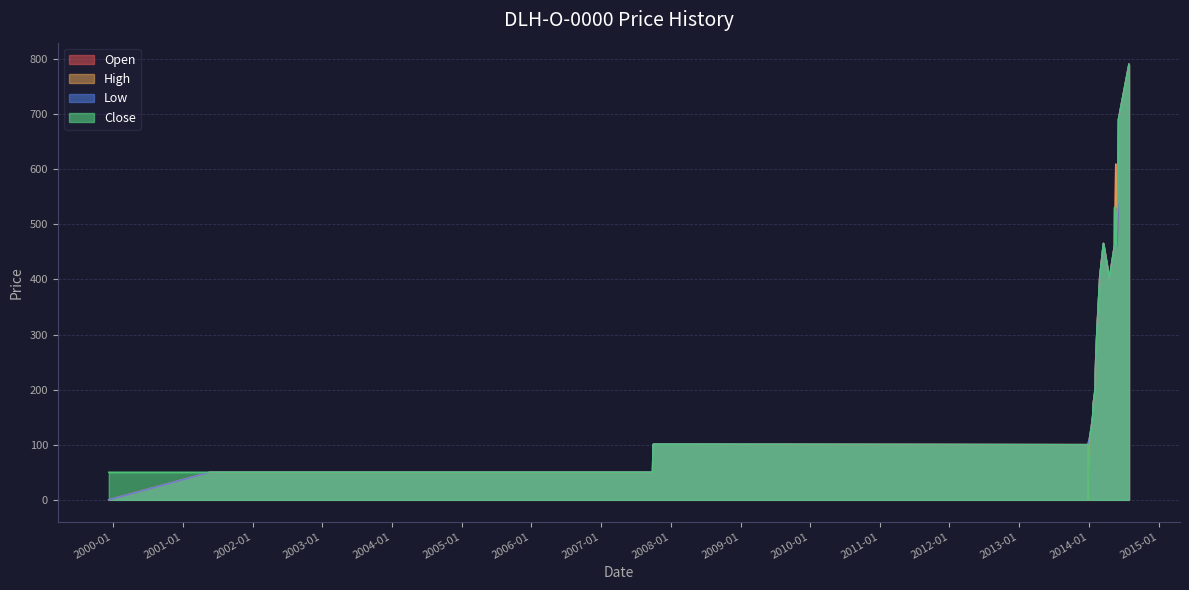

Does the chart have visible grid lines?

Yes